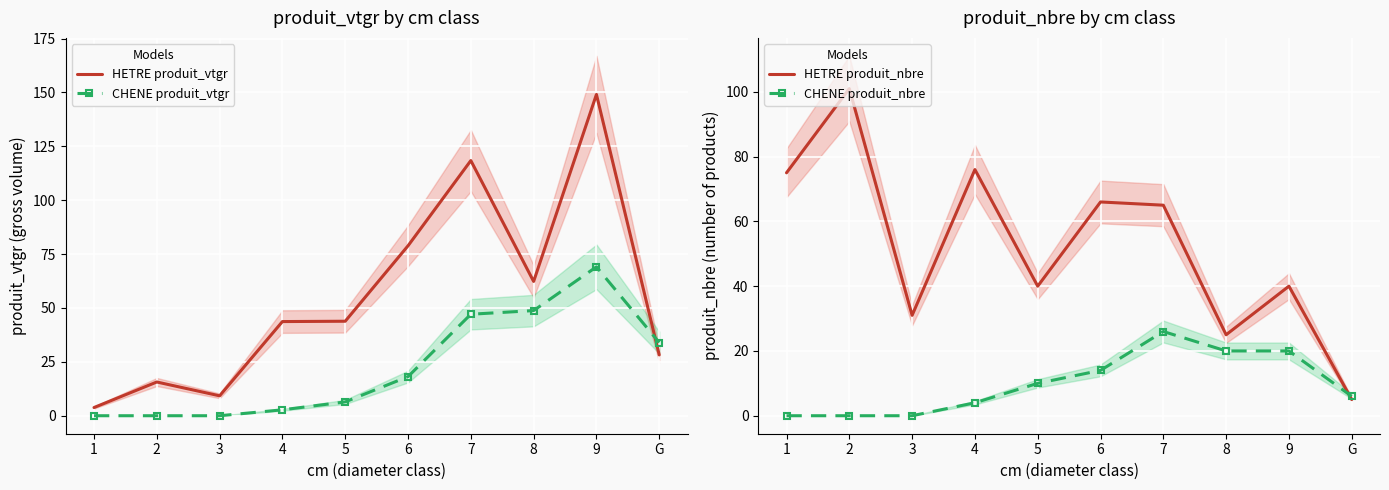

At which label is HETRE produit_vtgr closest to 76?

6